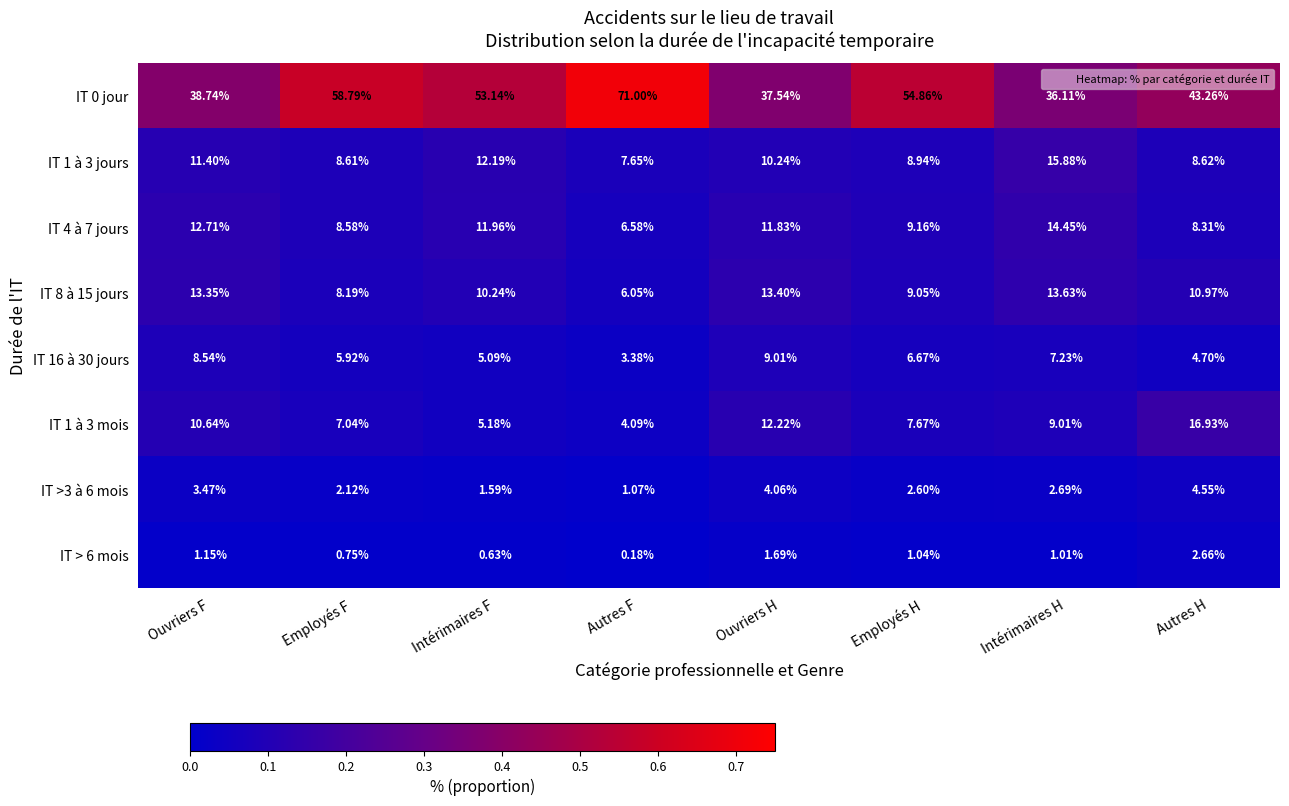

List the labels in order of IT 1 à 3 jours value, smallest first.

Autres F, Employés F, Autres H, Employés H, Ouvriers H, Ouvriers F, Intérimaires F, Intérimaires H